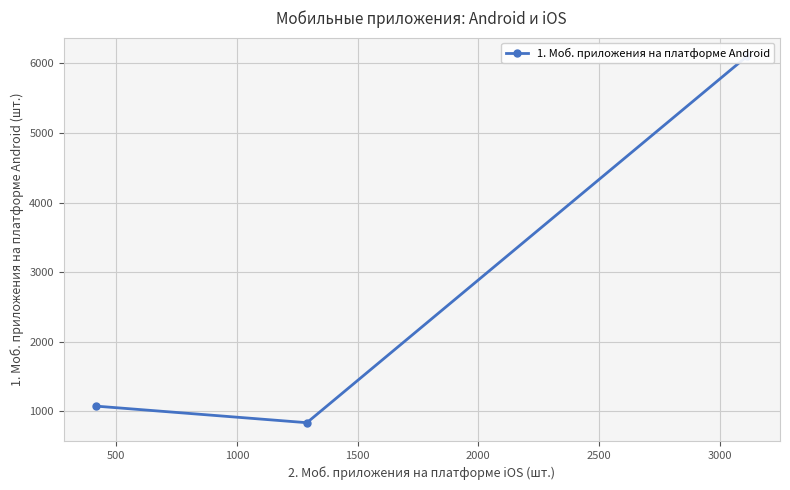

What is the smallest value displayed?

838